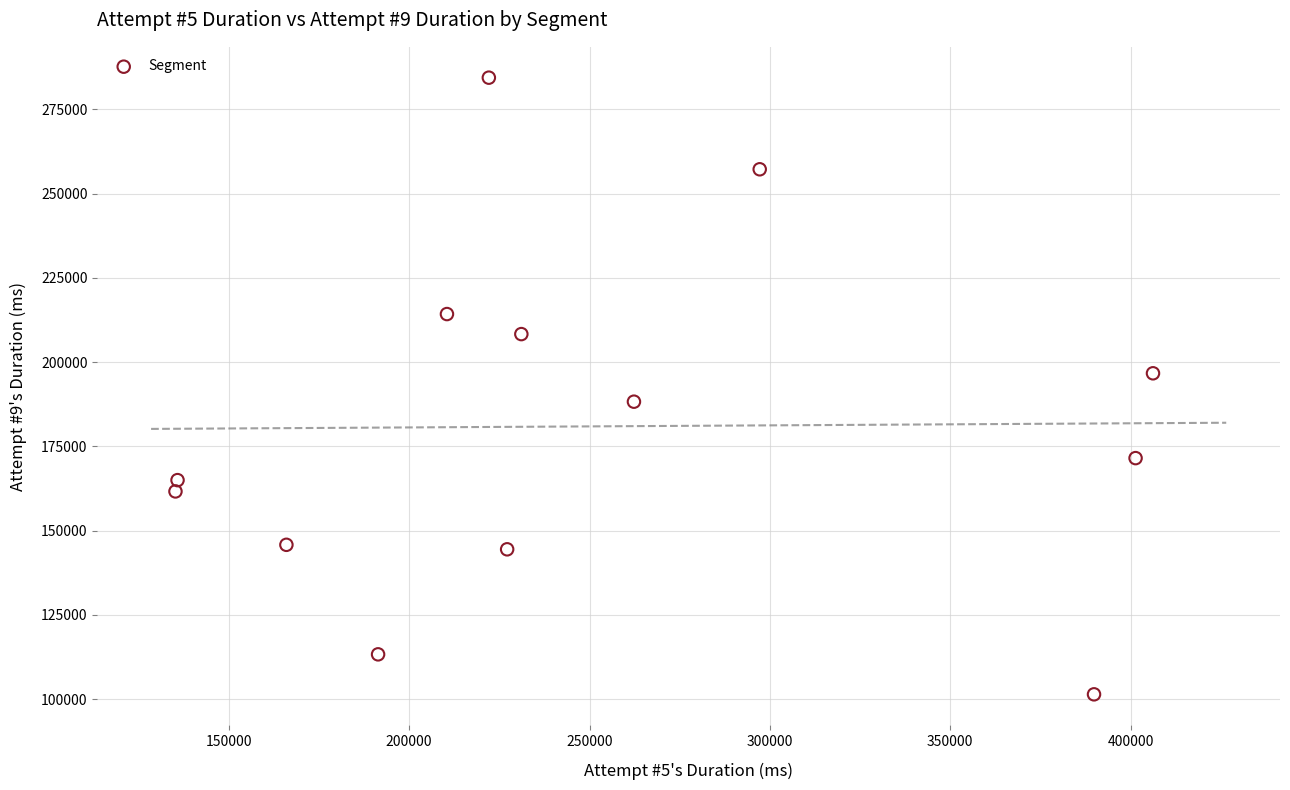

What is the range of Y values (max minus min)?

182999